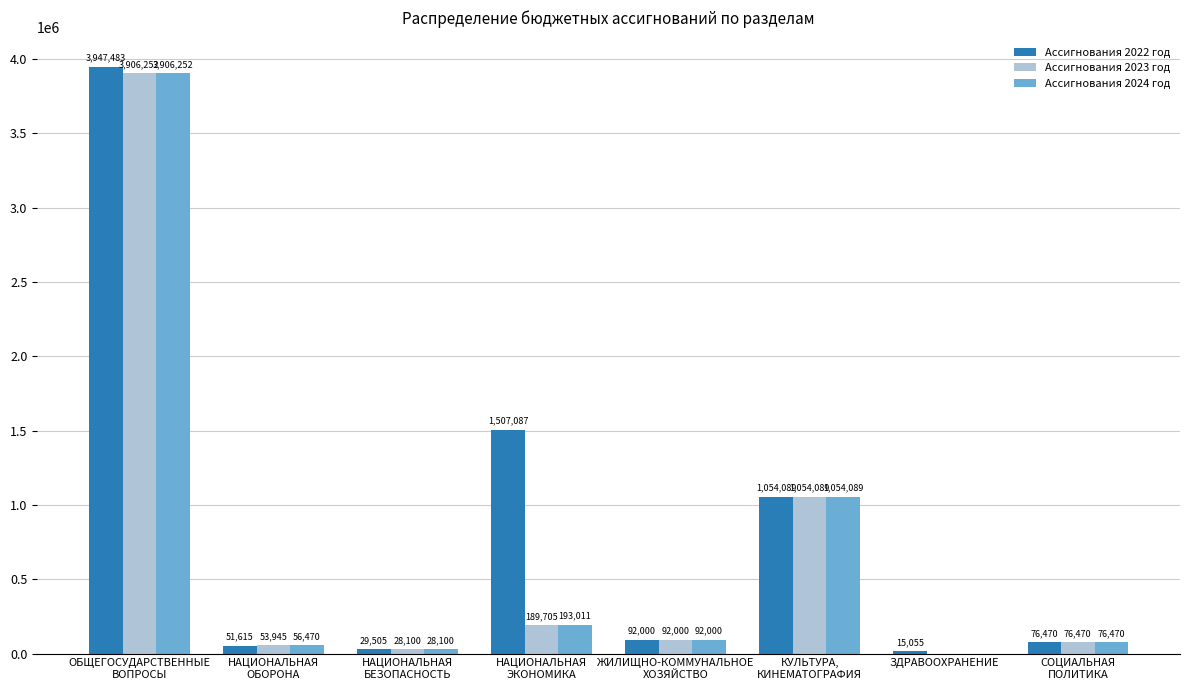

The Ассигнования 2024 год series shows 0.0 at ЗДРАВООХРАНЕНИЕ. True or false?

True